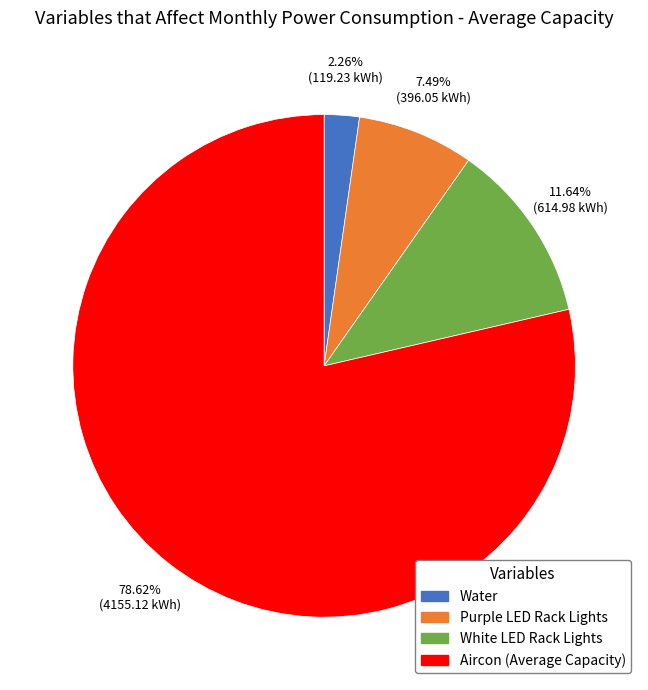

To the nearest percent, what is the average slice percentage?

25%